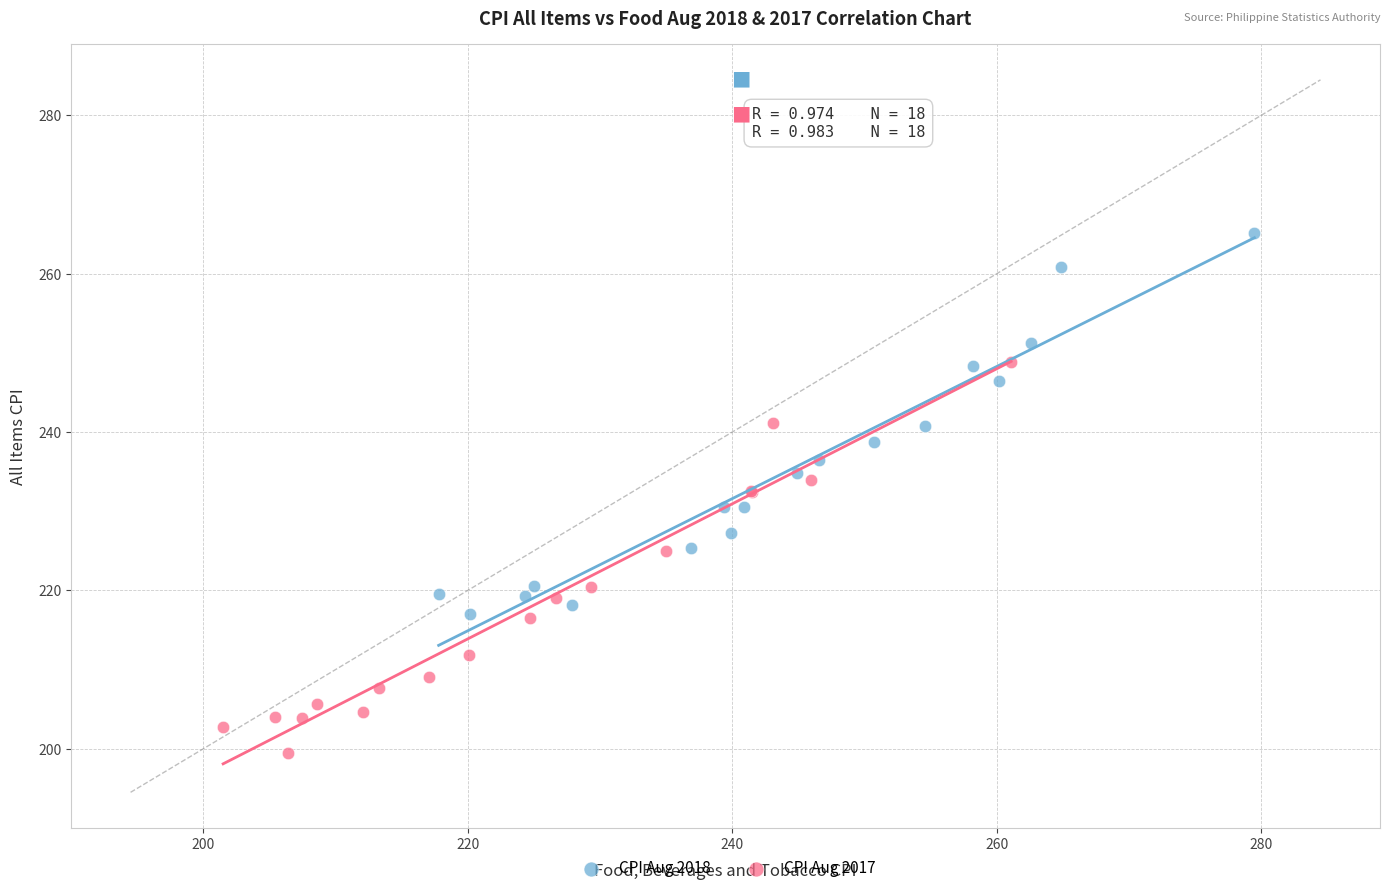

Which series reaches the maximum Y coordinate?

CPI Aug 2018